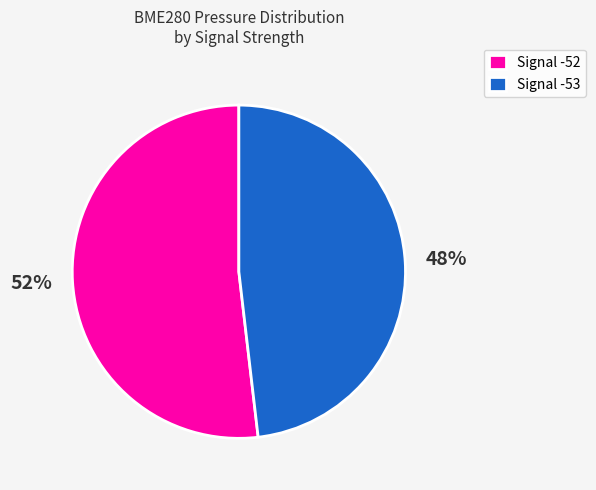

Does any single category account for the majority?

Yes